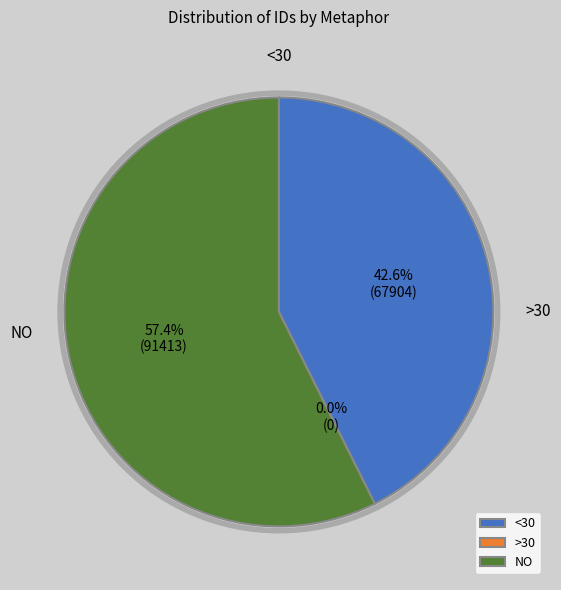

The It was then very pleasant to look slice represents 21% of the pie. True or false?

False